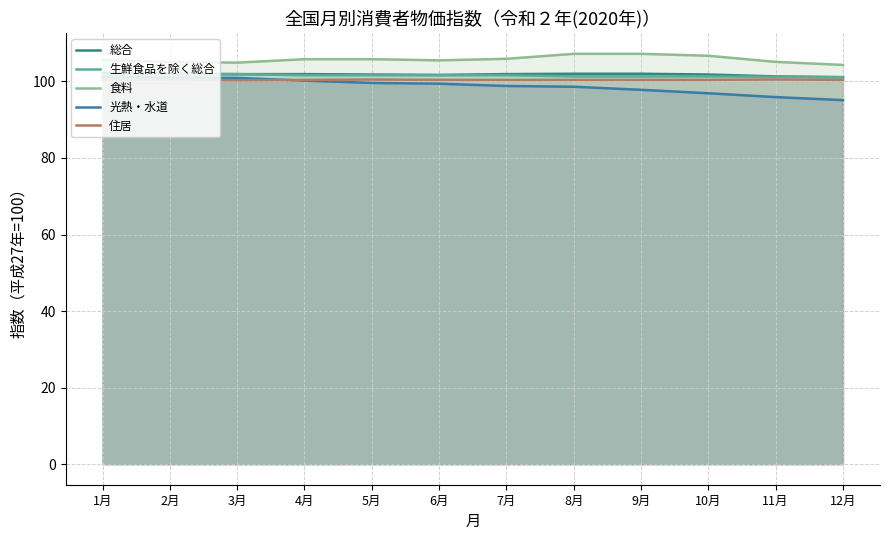

Reading left to right, list all the values displayed in this chart.

総合: 1月=102.2	2月=102.0	3月=101.9	4月=101.9	5月=101.8	6月=101.7	7月=101.9	8月=102.0	9月=102.0	10月=101.8	11月=101.3	12月=101.1
生鮮食品を除く総合: 1月=102.0	2月=101.9	3月=101.9	4月=101.6	5月=101.6	6月=101.6	7月=101.6	8月=101.3	9月=101.3	10月=101.3	11月=101.2	12月=101.1
食料: 1月=105.6	2月=105.1	3月=104.9	4月=105.8	5月=105.8	6月=105.5	7月=105.9	8月=107.2	9月=107.2	10月=106.7	11月=105.1	12月=104.3
光熱・水道: 1月=101.2	2月=101.0	3月=100.9	4月=100.2	5月=99.6	6月=99.4	7月=98.8	8月=98.6	9月=97.8	10月=96.9	11月=95.9	12月=95.1
住居: 1月=100.4	2月=100.4	3月=100.3	4月=100.4	5月=100.5	6月=100.4	7月=100.4	8月=100.4	9月=100.4	10月=100.4	11月=100.5	12月=100.4